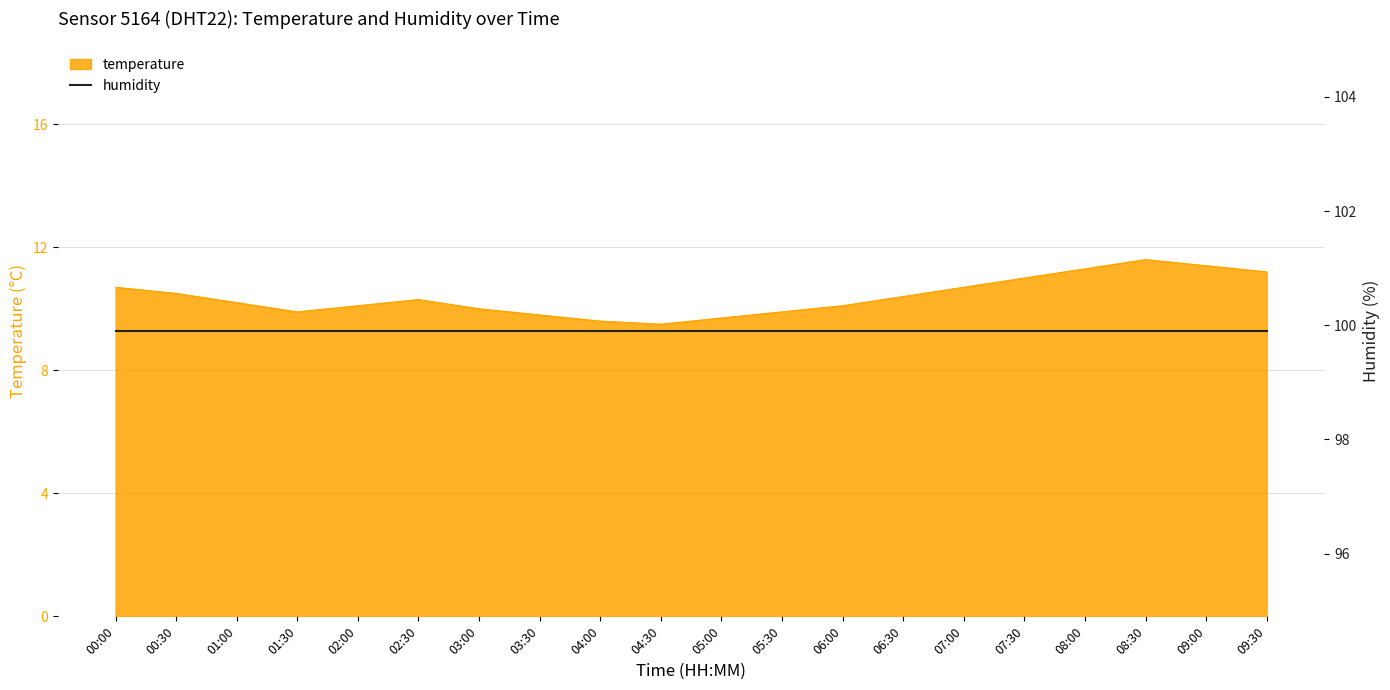

What is the sum of all values?

207.9